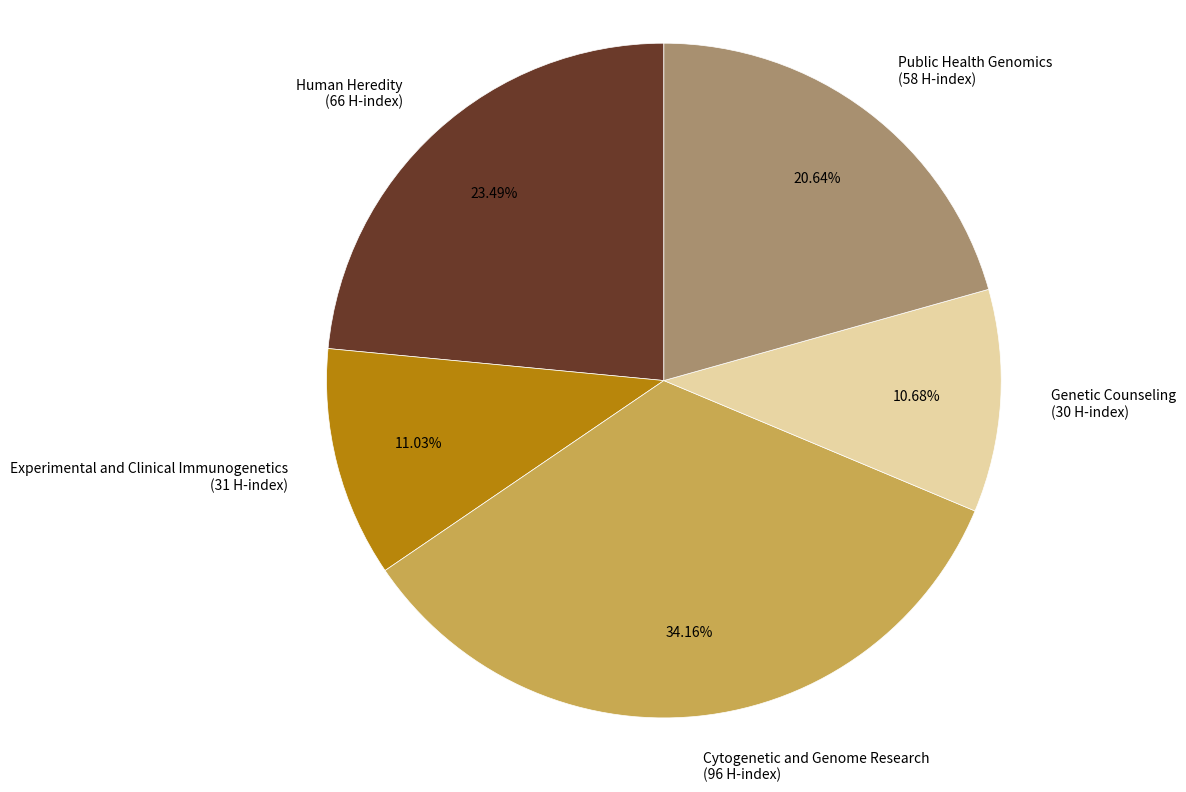

What percentage is the Public Health Genomics slice, to the nearest percent?

21%